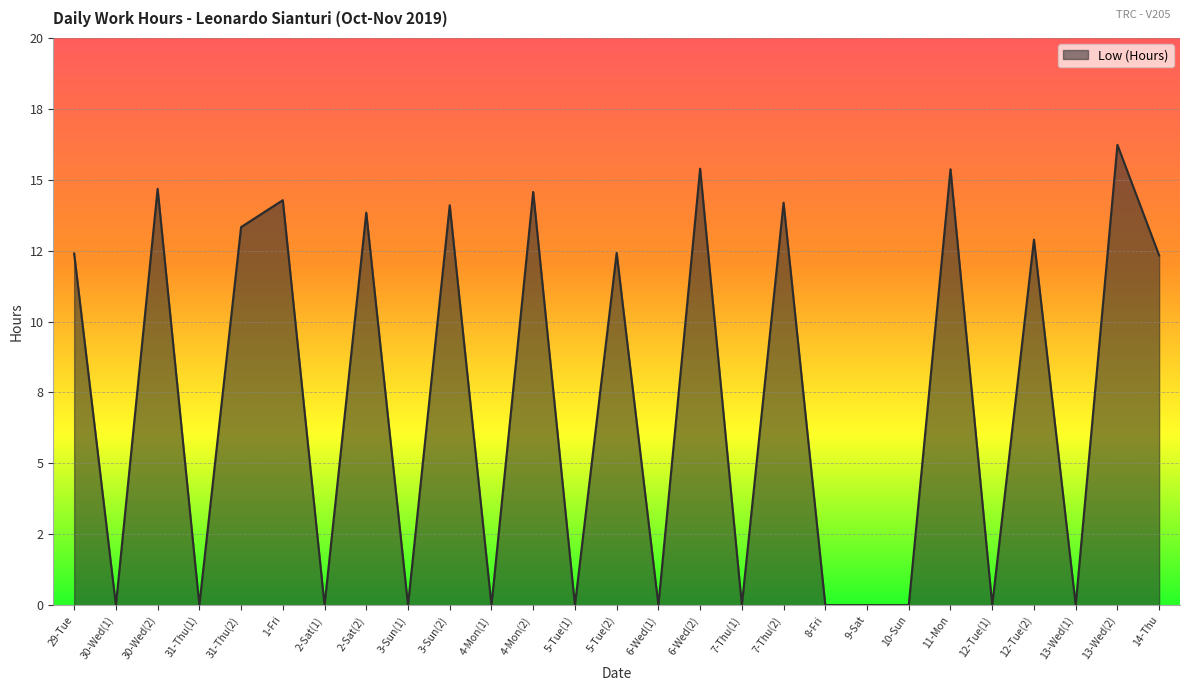

Does the chart have visible grid lines?

Yes